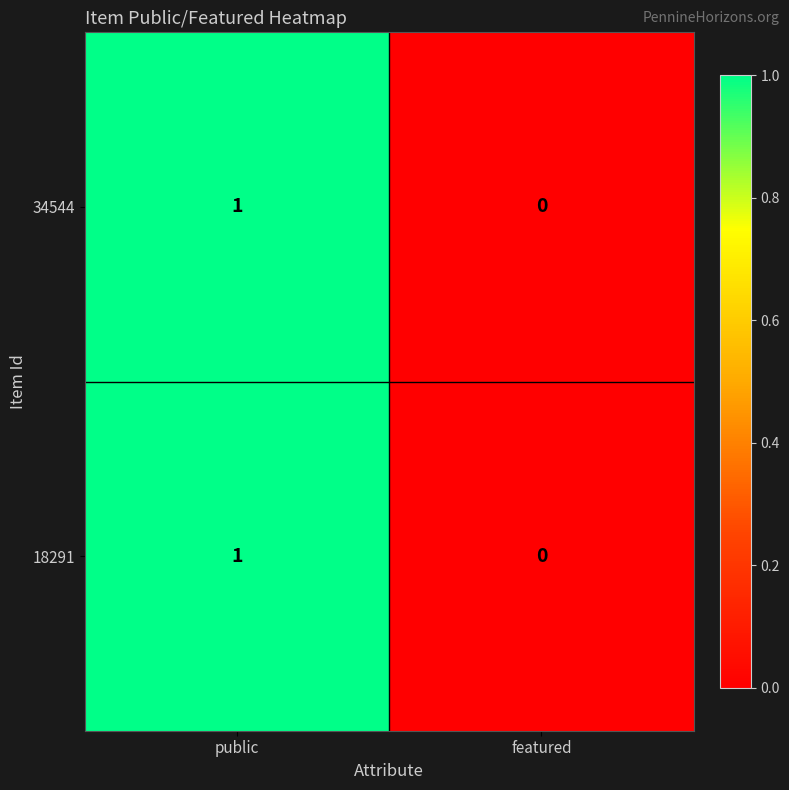

At which label does 34544 reach its peak?

public